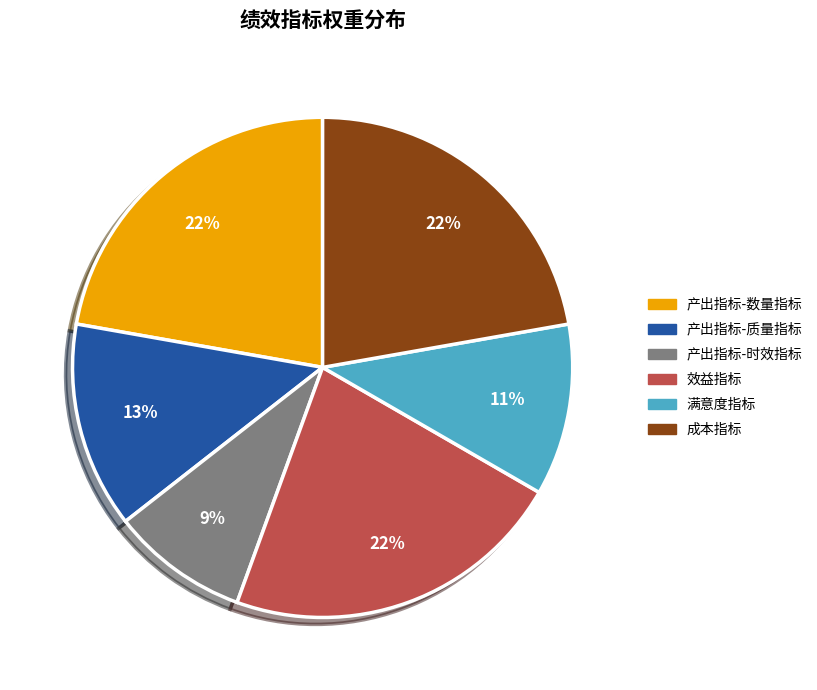

To the nearest percent, what is the average slice percentage?

17%